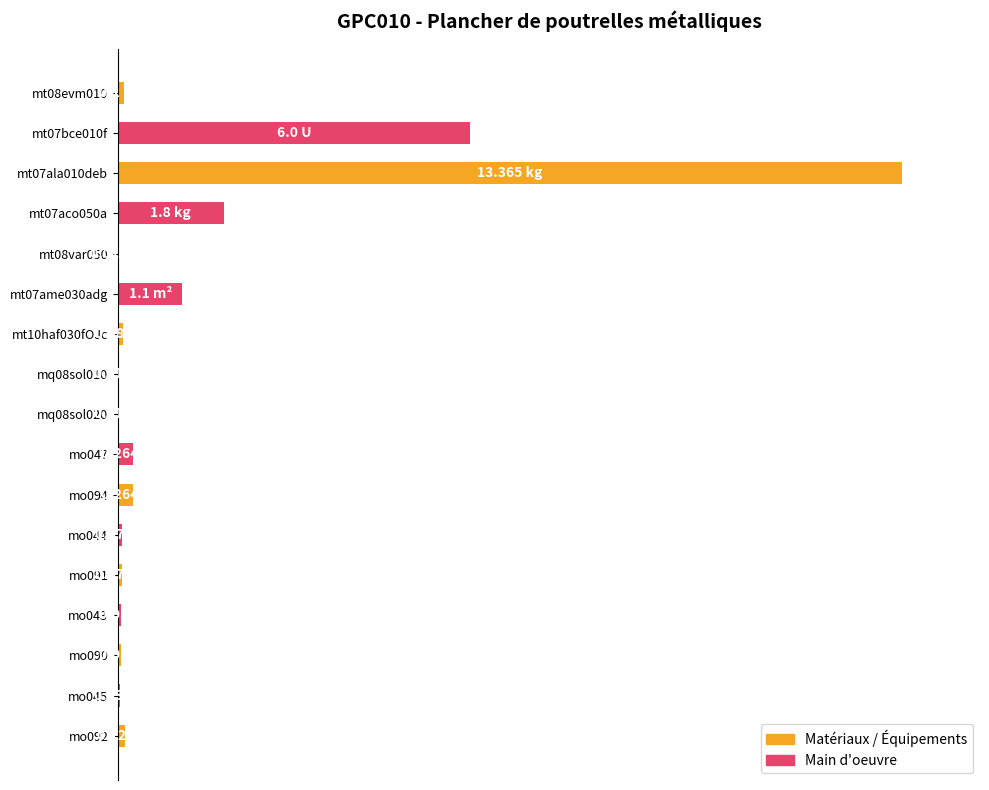

Are the bars horizontal?

Yes